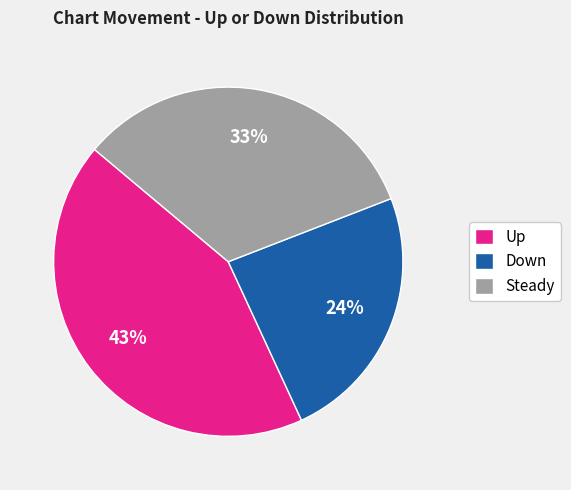

True or false: Up accounts for 37% of the total.

False